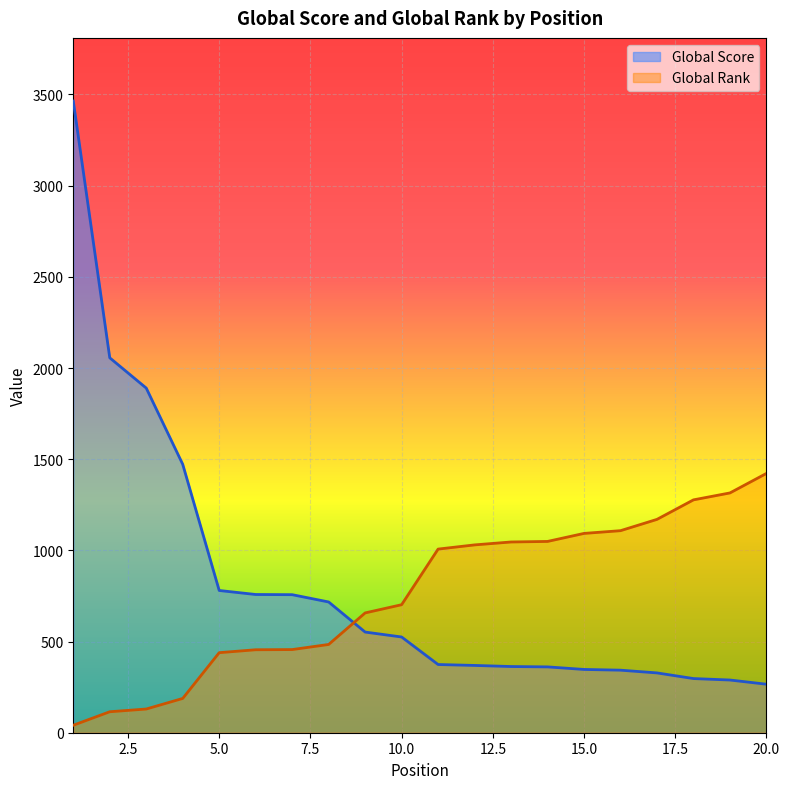

List the series in order of their peak value, highest first.

Global Score, Global Rank